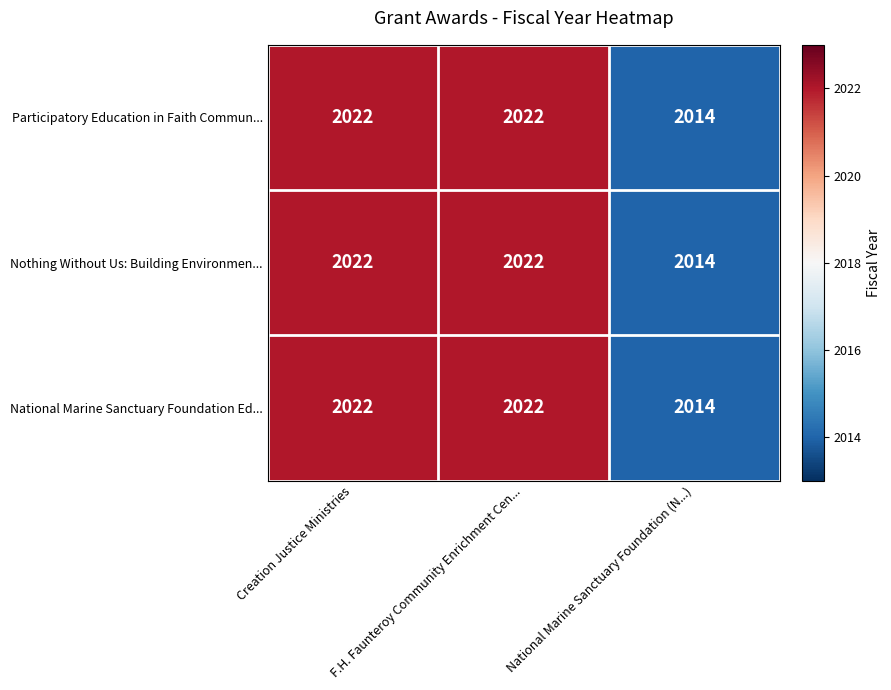

What is the total value across all series at F.H. Faunteroy Community Enrichment Cen...?

6066